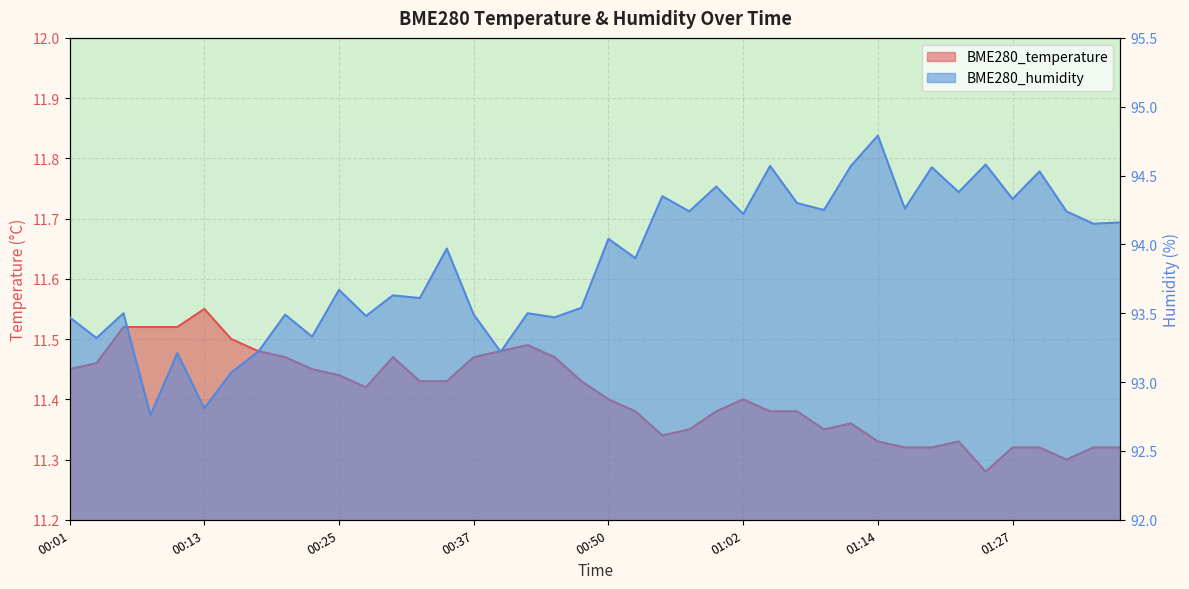

What is the approximate value of BME280_humidity at 01:02?

94.2